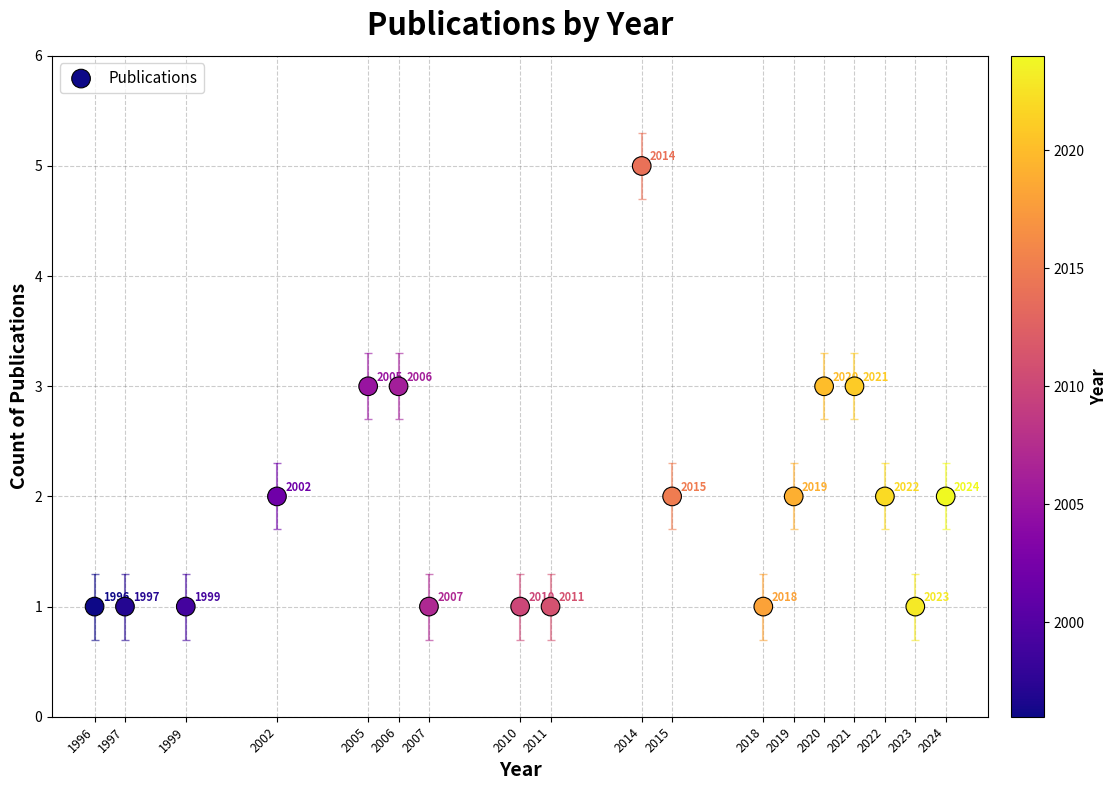

What is the range of Y values (max minus min)?

4